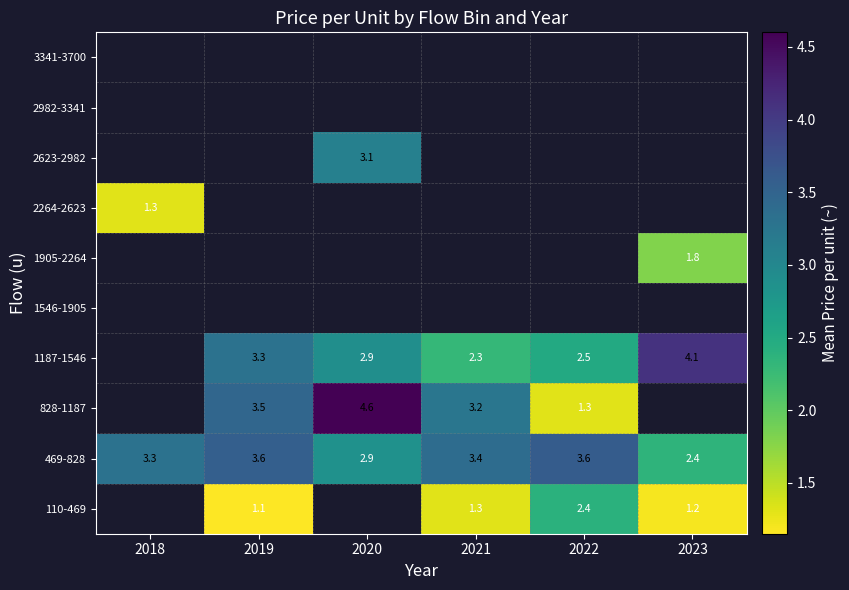

Rank the categories by 469-828 value from highest to lowest.

2022, 2019, 2021, 2018, 2020, 2023